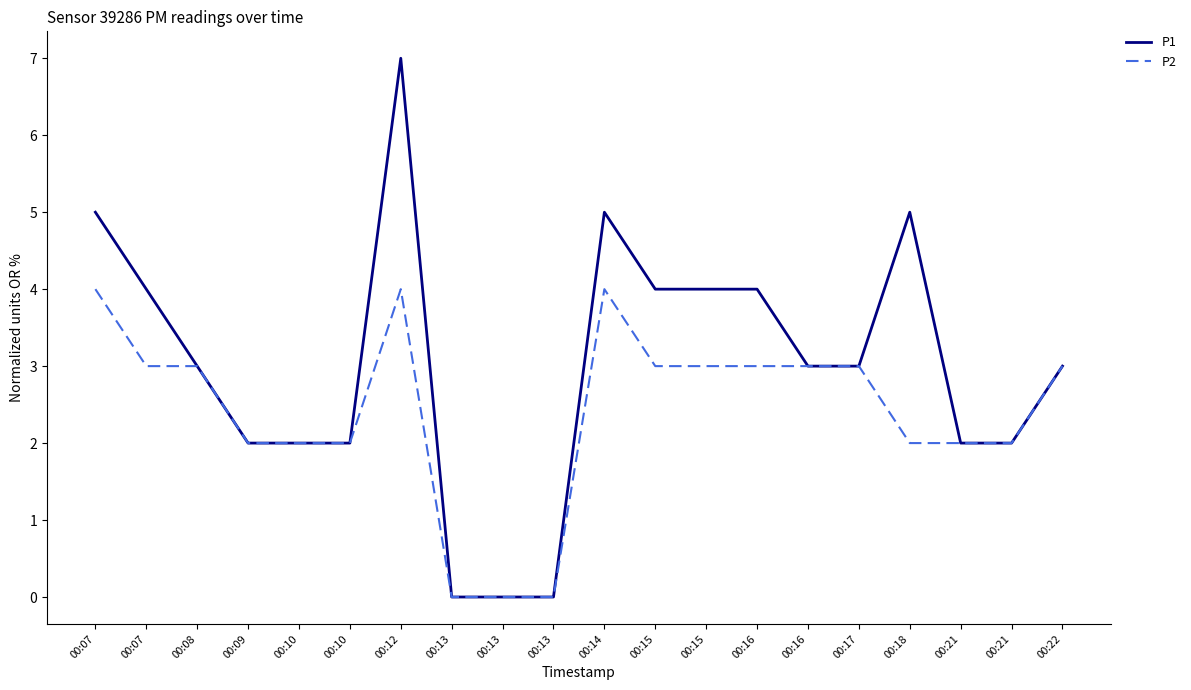

How many lines are shown in the chart?

2